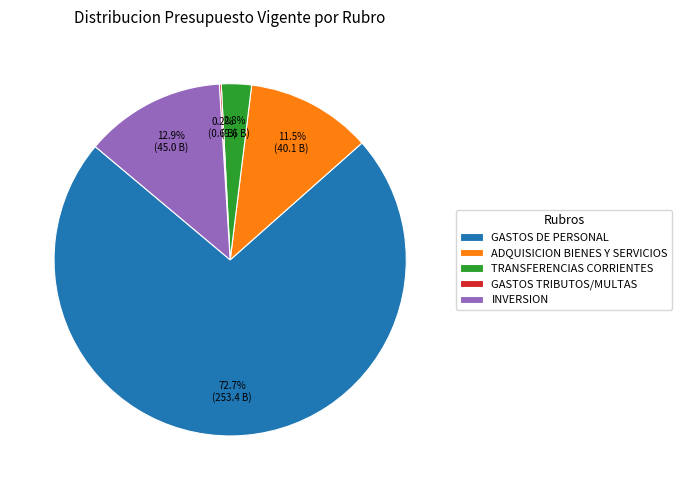

What percentage do ADQUISICION BIENES Y SERVICIOS and TRANSFERENCIAS CORRIENTES together represent?

14.3%